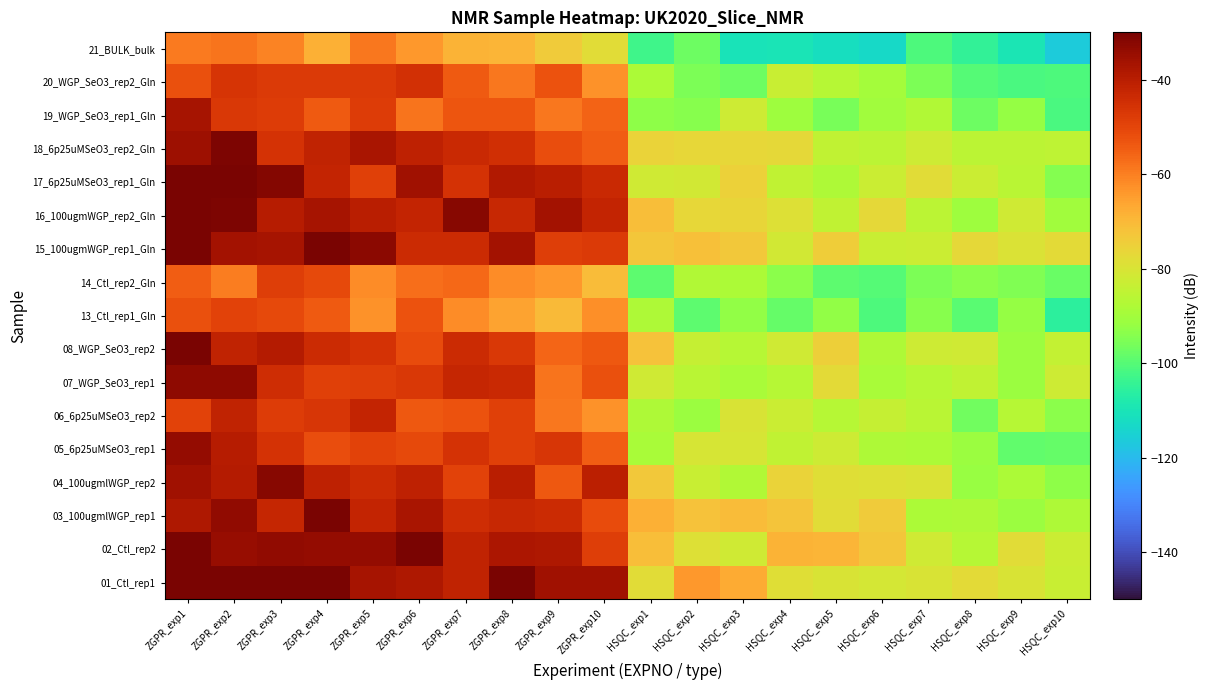

Between HSQC_exp8 and HSQC_exp1, which is larger?

HSQC_exp8